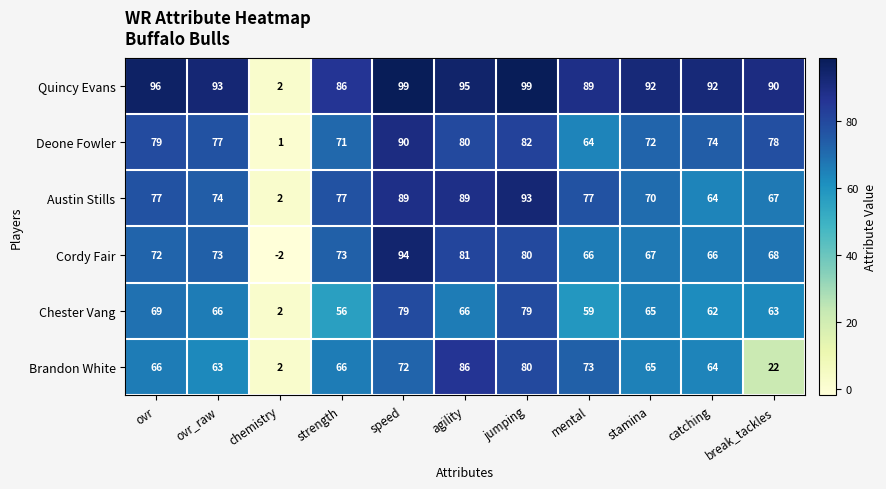

What is the highest value of the Deone Fowler series?

90